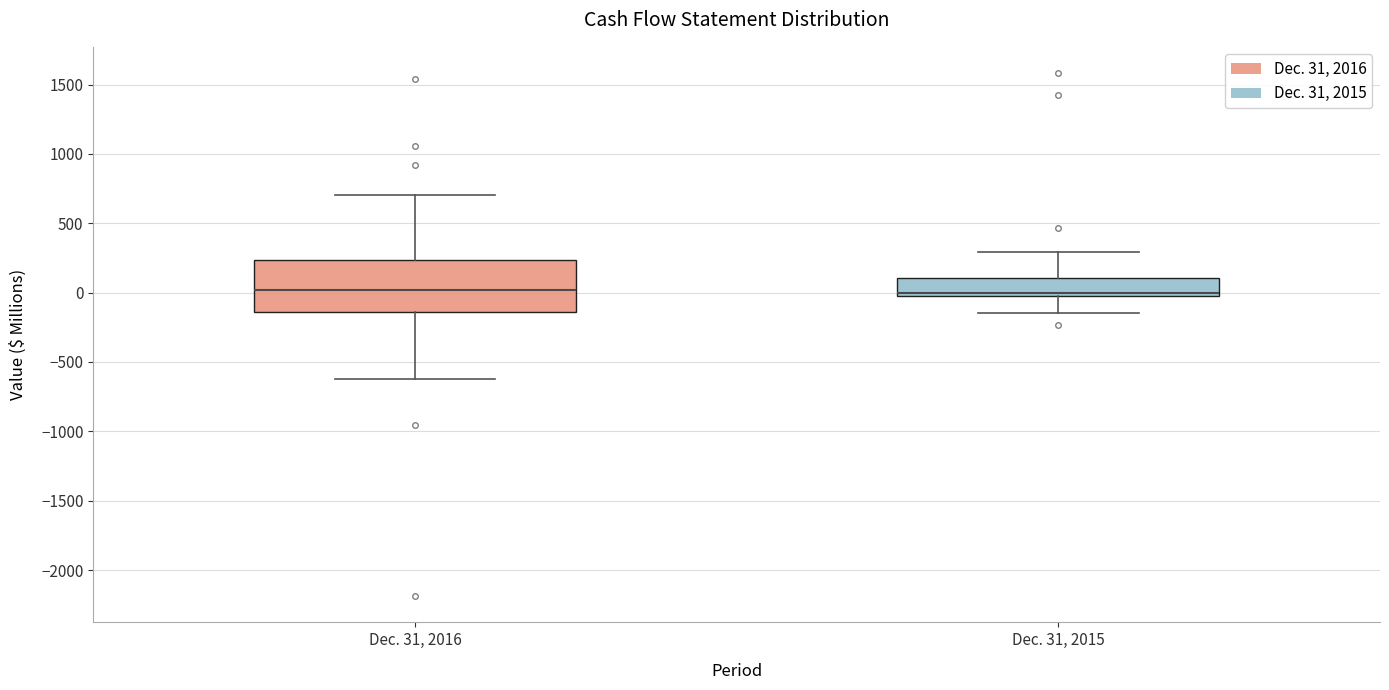

Reading left to right, read every box against the y-axis: the position of its median line, the range the box covers, and the ends of its whiskers. The values are not printed on the chart, so give them approximately, as read against the axis.

Dec. 31, 2016: median 0, box -150 to 250, whiskers -600 to 700
Dec. 31, 2015: median 0, box -50 to 100, whiskers -150 to 300